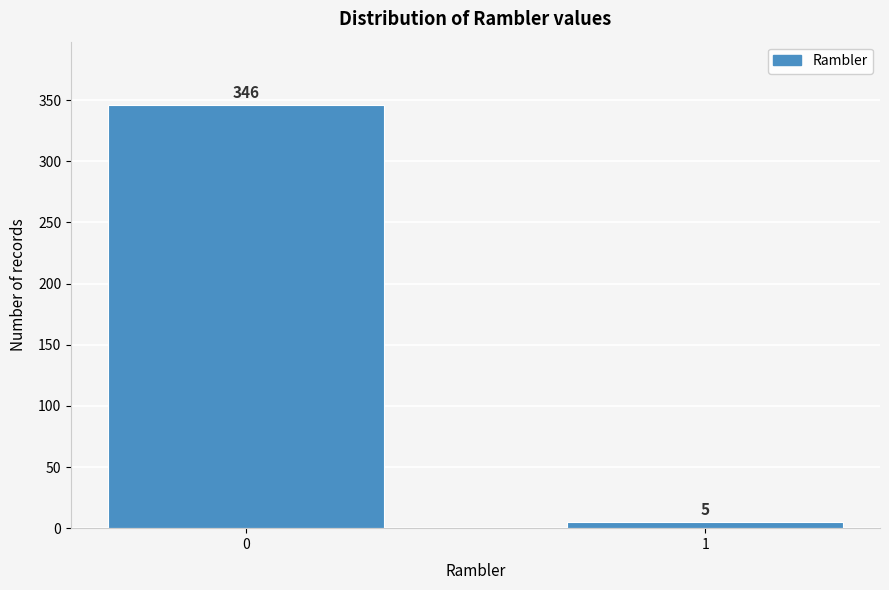

Reading right to left, transcribe all the data shown in this chart.

1=5	0=346